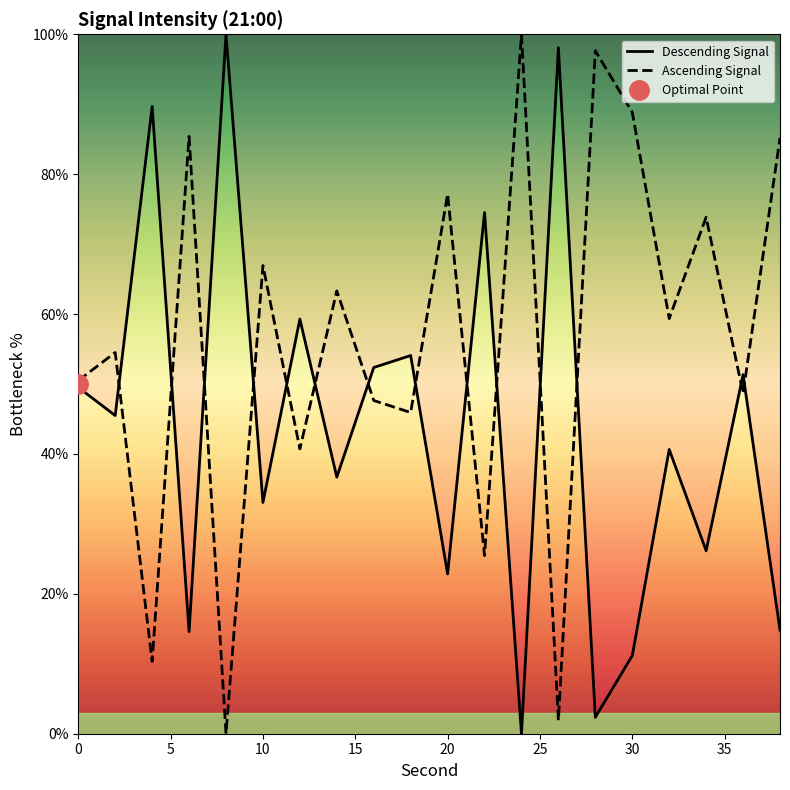

What is the maximum value for Ascending Signal?

100.0